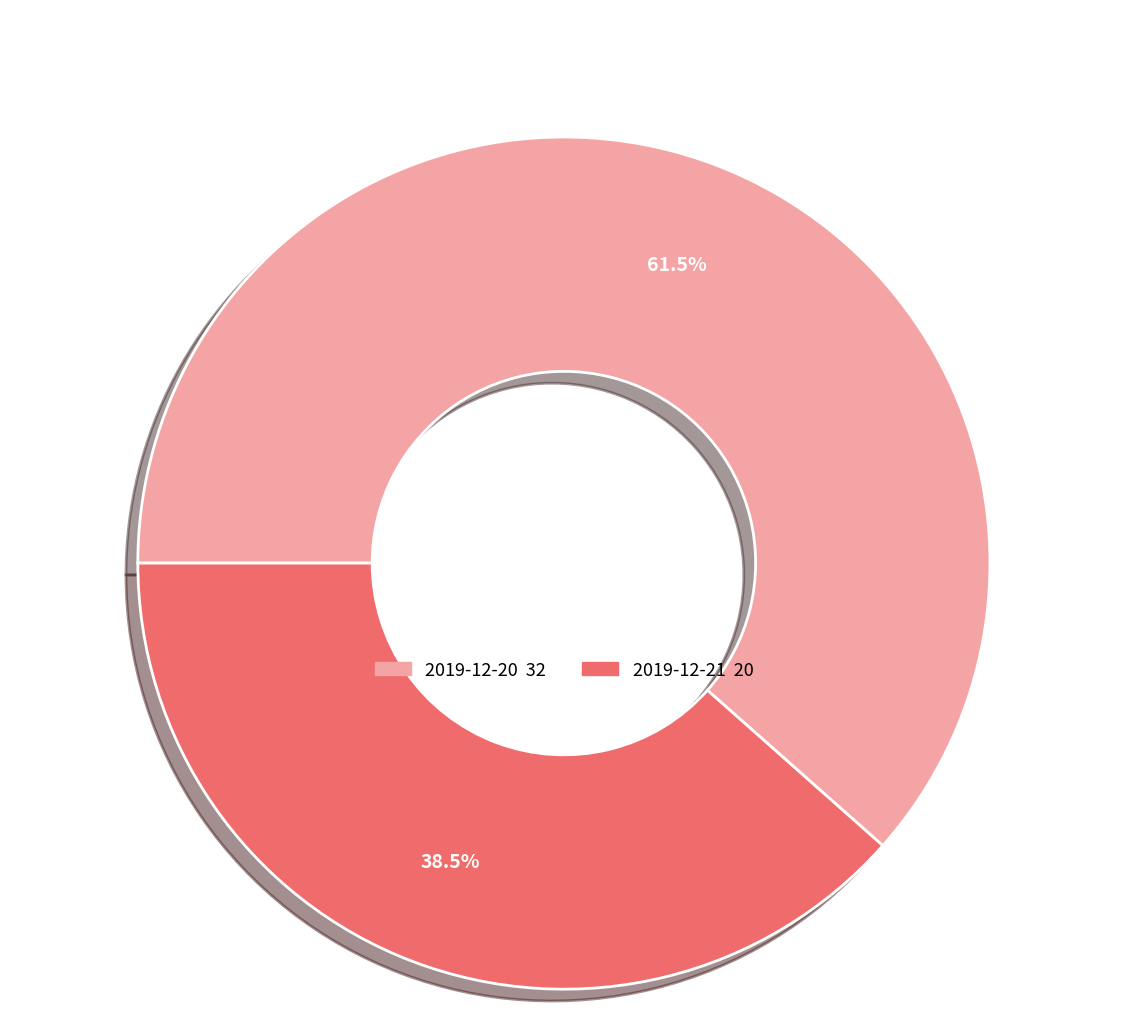

Approximately how many times larger is the value at 2019-12-21 compared to 2019-12-20?

0.6